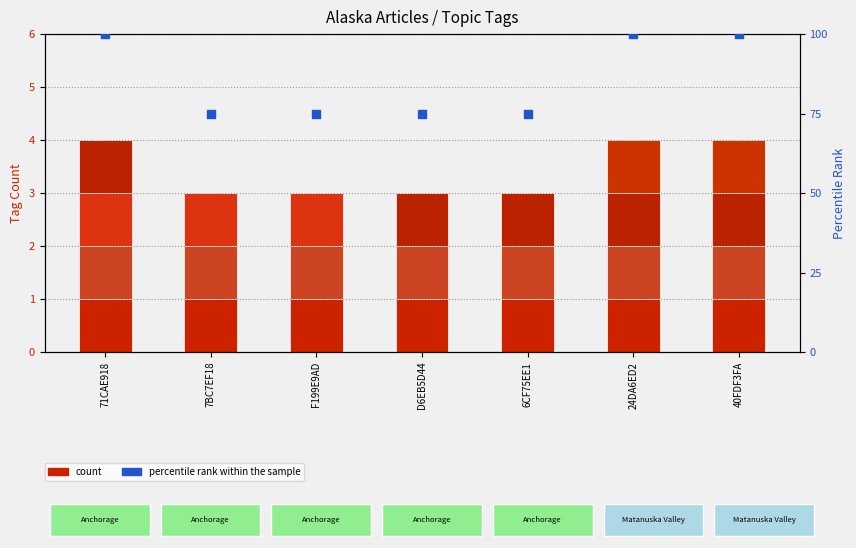

At which category is the sum across all series the highest?

71CAE918